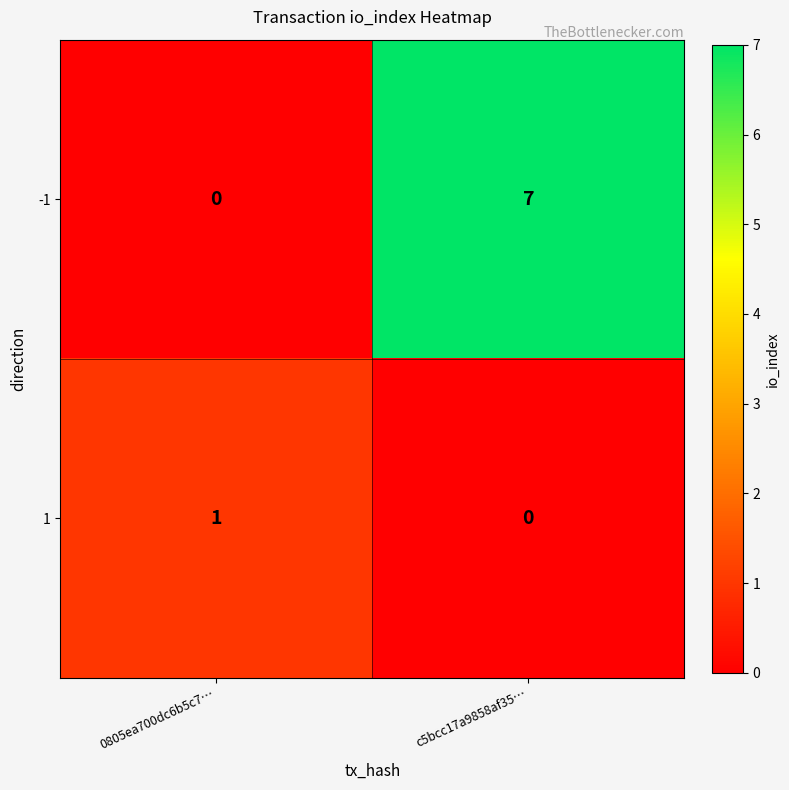

What is the average value of the -1 series?

4